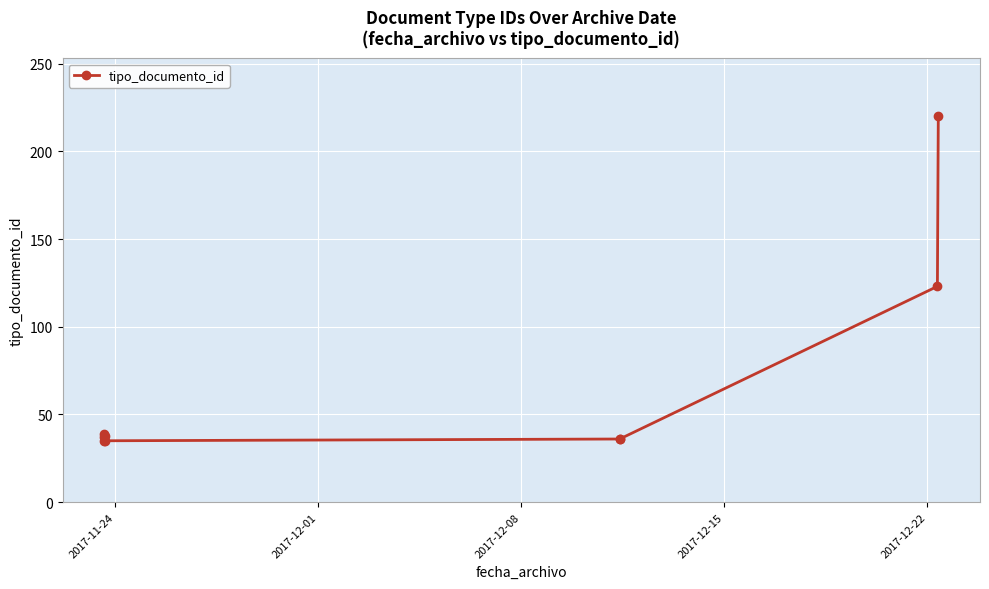

What position from the left is 2017-12-15?

4